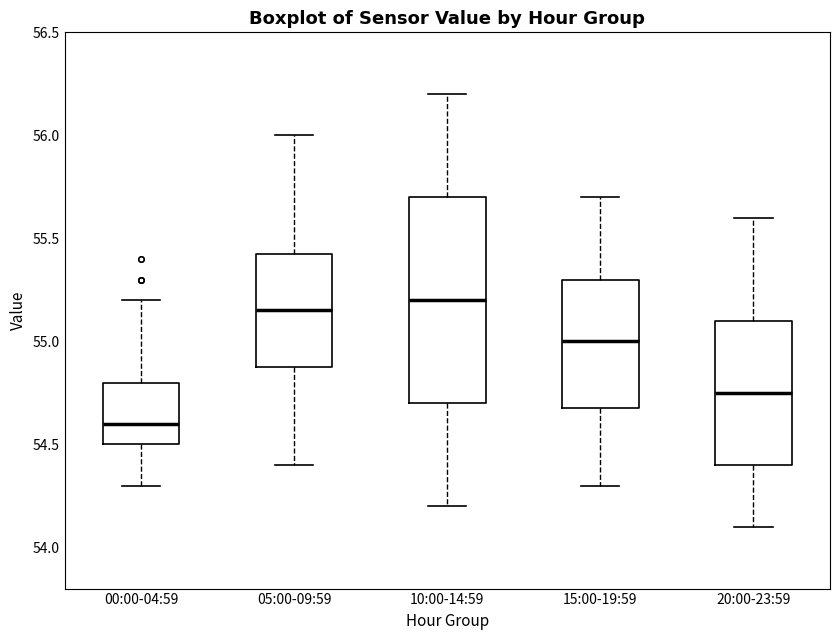

Where is the upper edge of the box for 20:00-23:59 on the y-axis? The values are not printed on the chart, so give them approximately, as read against the axis.

55.10